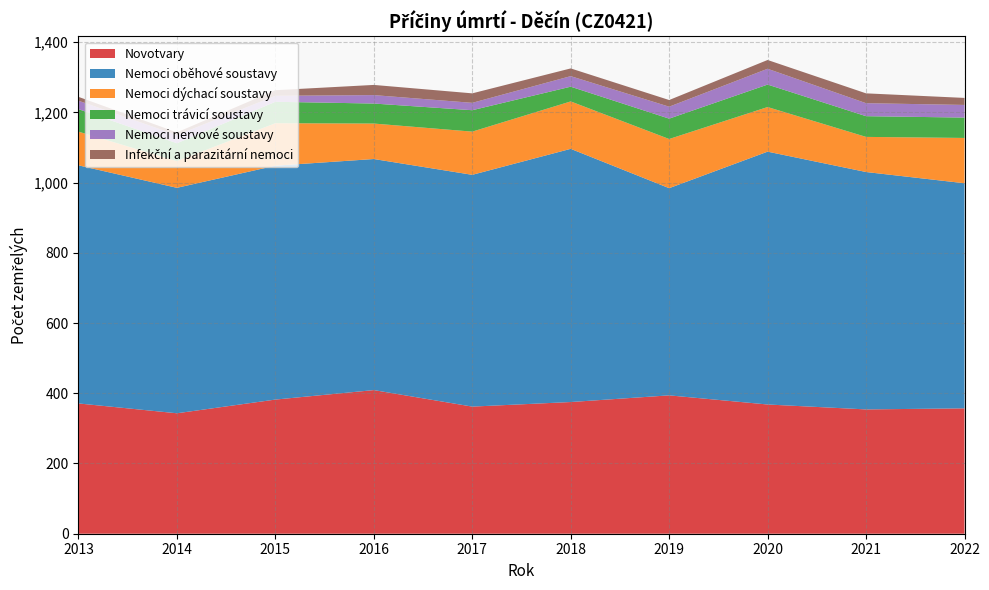

Reading right to left, transcribe all the data shown in this chart.

Novotvary: 2022=357	2021=354	2020=368	2019=394	2018=375	2017=362	2016=409	2015=382	2014=343	2013=371
Nemoci oběhové soustavy: 2022=641	2021=676	2020=720	2019=590	2018=721	2017=660	2016=658	2015=666	2014=642	2013=678
Nemoci dýchací soustavy: 2022=129	2021=100	2020=127	2019=140	2018=135	2017=123	2016=101	2015=121	2014=76	2013=96
Nemoci trávicí soustavy: 2022=58	2021=59	2020=64	2019=58	2018=42	2017=61	2016=57	2015=61	2014=51	2013=64
Nemoci nervové soustavy: 2022=36	2021=37	2020=45	2019=34	2018=30	2017=21	2016=24	2015=17	2014=23	2013=24
Infekční a parazitární nemoci: 2022=20	2021=28	2020=25	2019=19	2018=22	2017=27	2016=29	2015=16	2014=8	2013=11